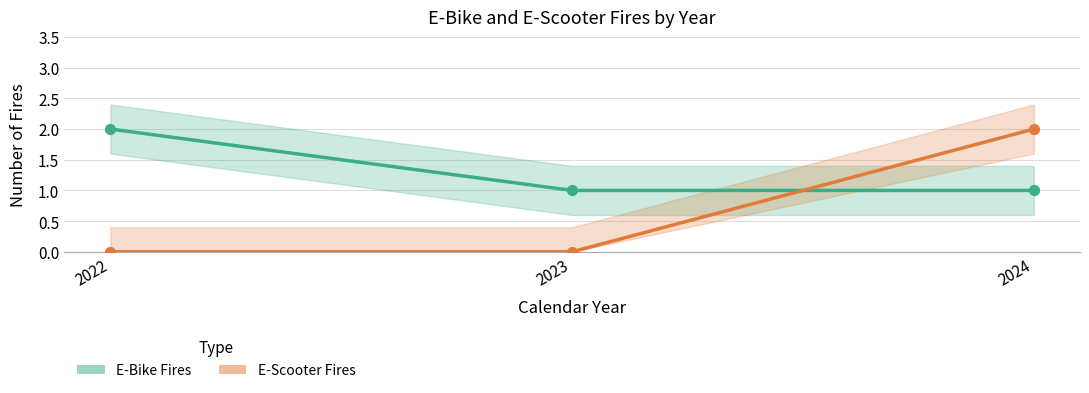

Which series reaches the maximum Y coordinate?

E-Bike Fires